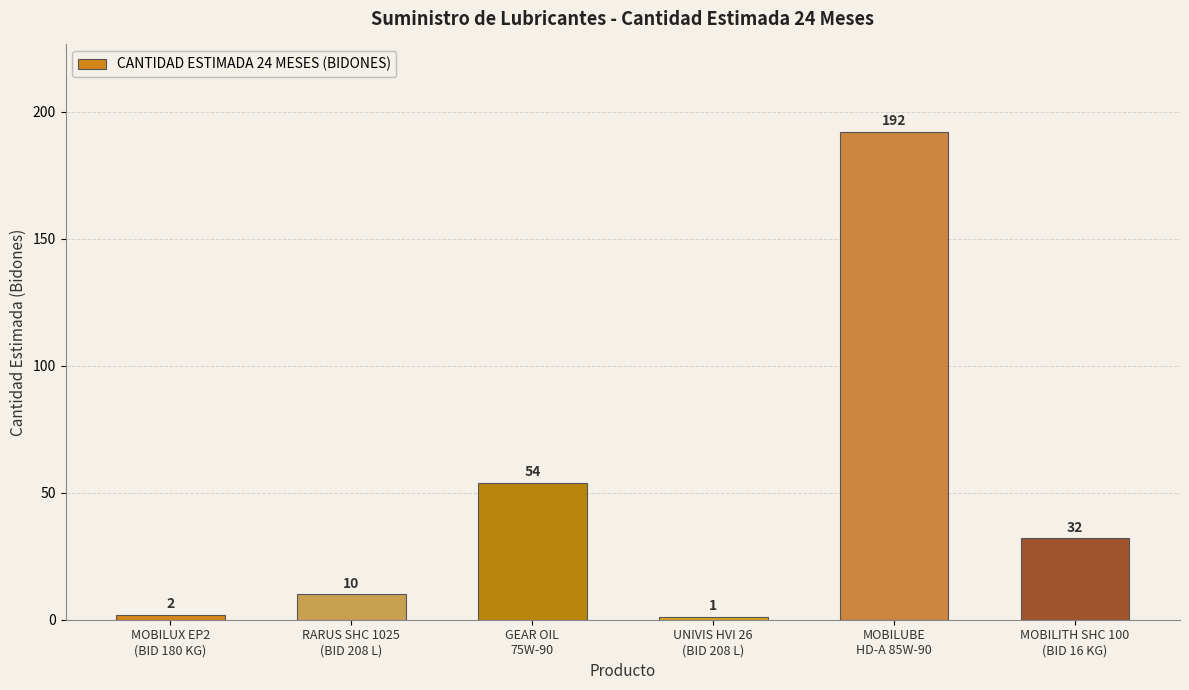

Between MOBILUX EP2
(BID 180 KG) and MOBILUBE
HD-A 85W-90, which is larger?

MOBILUBE
HD-A 85W-90